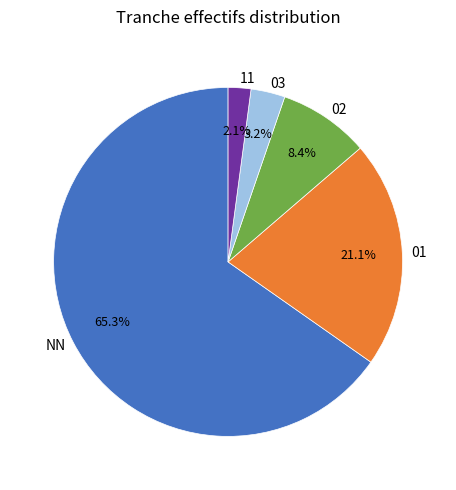

Combined, do 01 and NN account for over 50%?

Yes